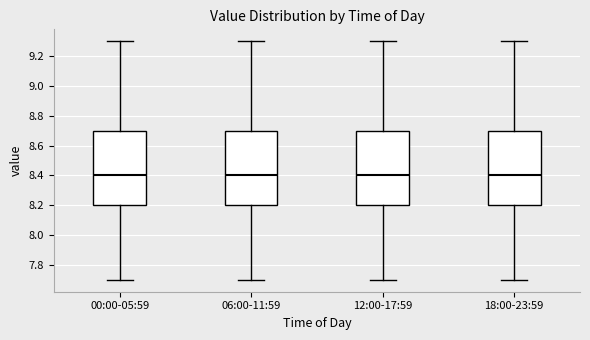

Where is the lower edge of the box for 06:00-11:59 on the y-axis? The values are not printed on the chart, so give them approximately, as read against the axis.

8.2